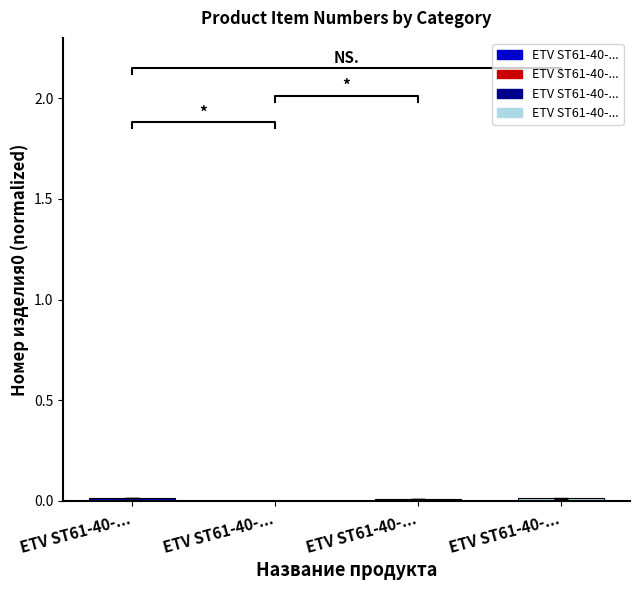

Are the bars horizontal?

No